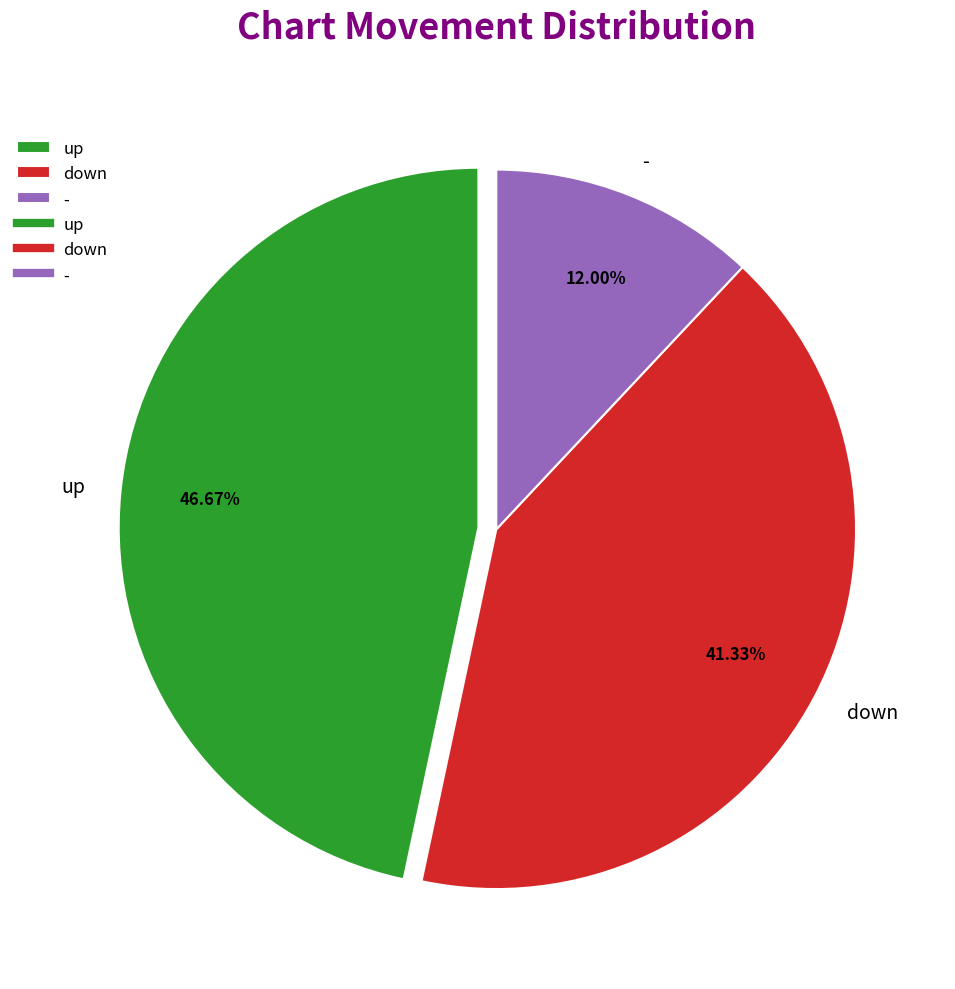

How many segments does this pie chart have?

3